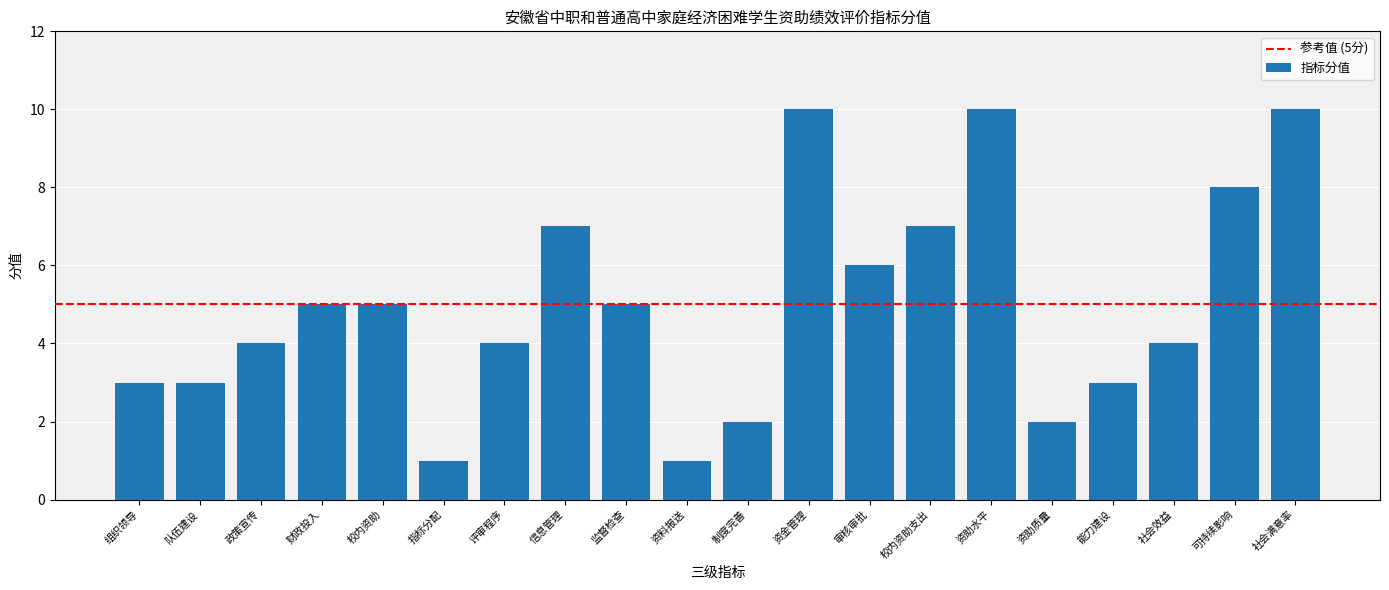

What is the greatest value displayed?

10